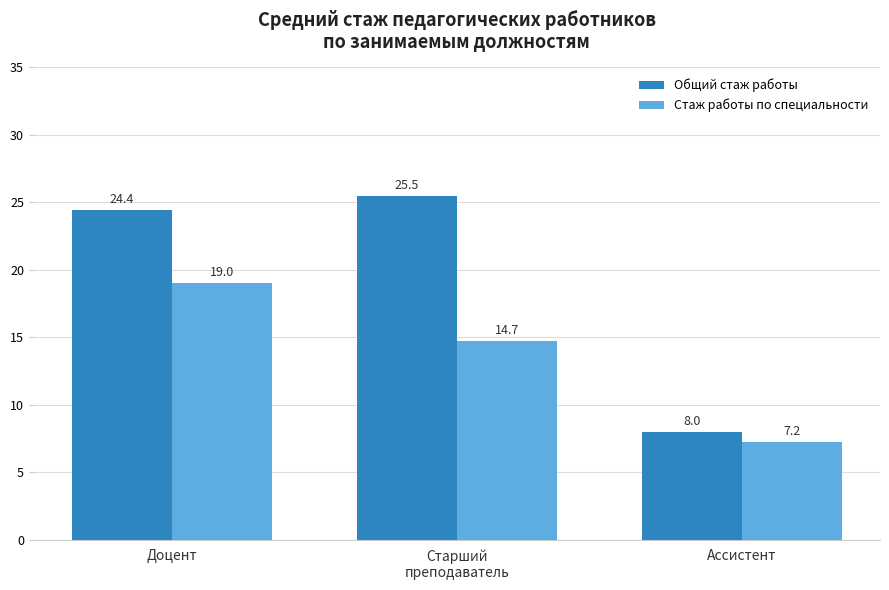

Reading left to right, transcribe all the data shown in this chart.

Общий стаж работы: Доцент=24.4	Старший
преподаватель=25.5	Ассистент=8.0
Стаж работы по специальности: Доцент=19.0	Старший
преподаватель=14.7	Ассистент=7.2